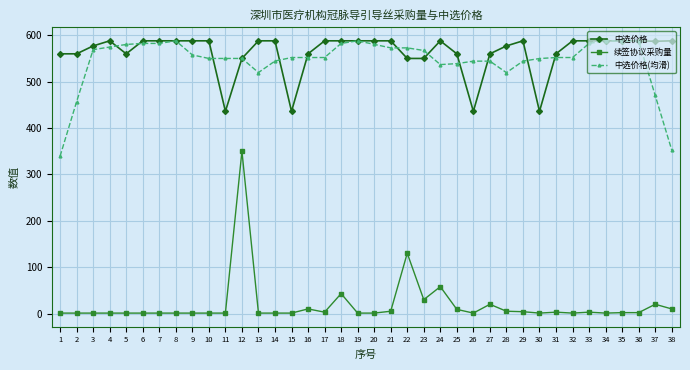

Is this an area chart (filled region under the line)?

No